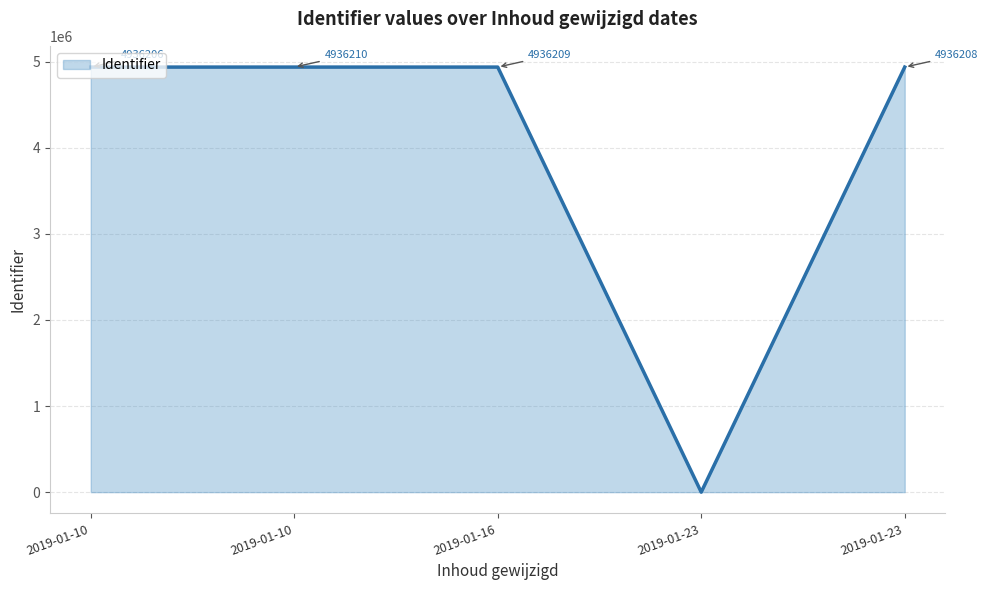

How many values are above zero?

4